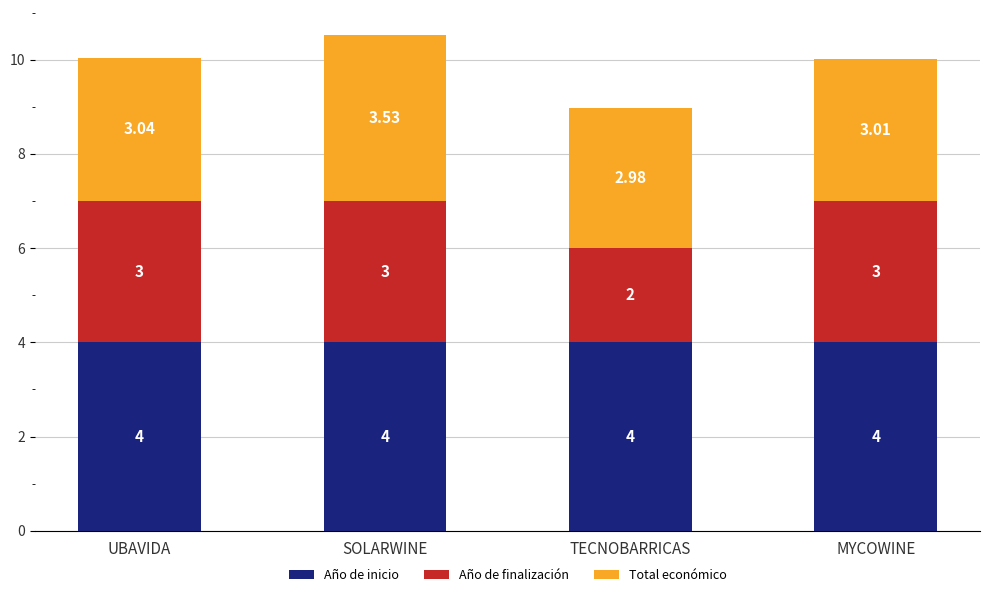

At which category is the sum across all series the highest?

SOLARWINE